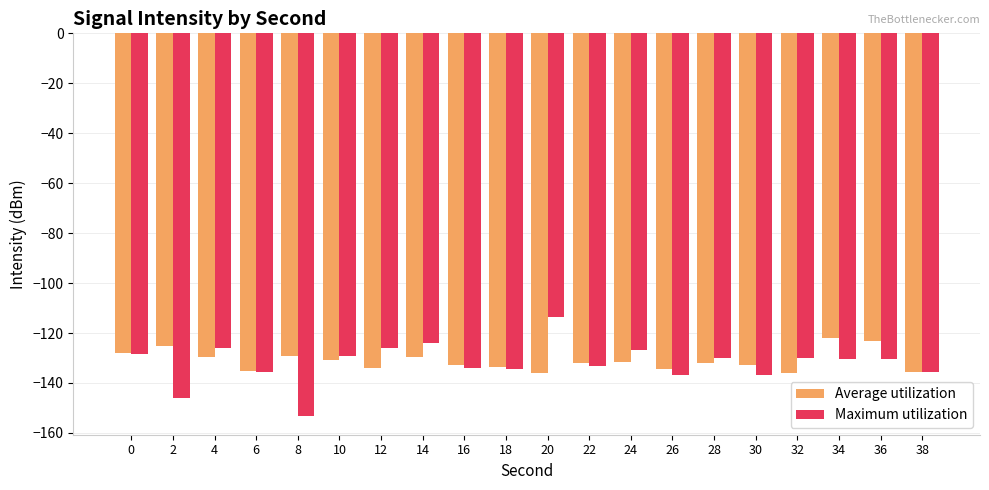

Does the chart contain any negative values?

Yes